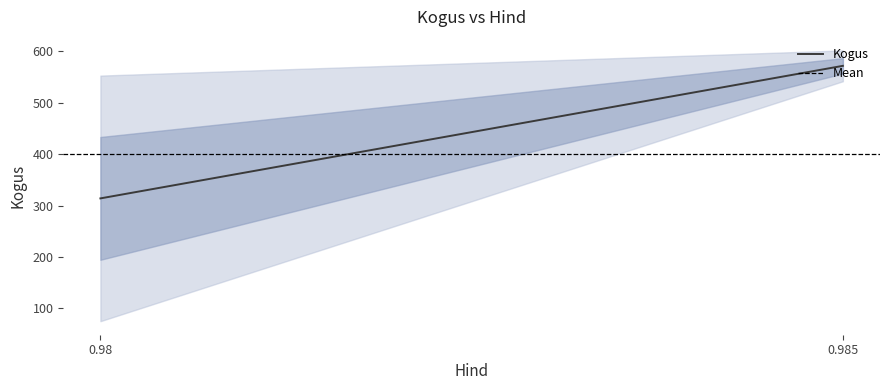

What is the average value of the Mean series?

400